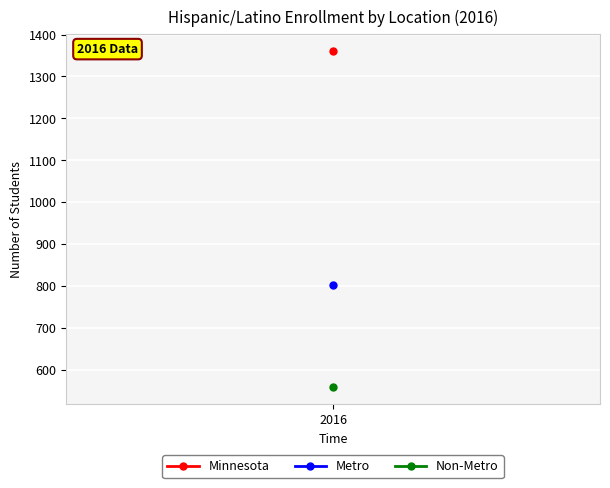

What is the sum of all Non-Metro values?

558.1